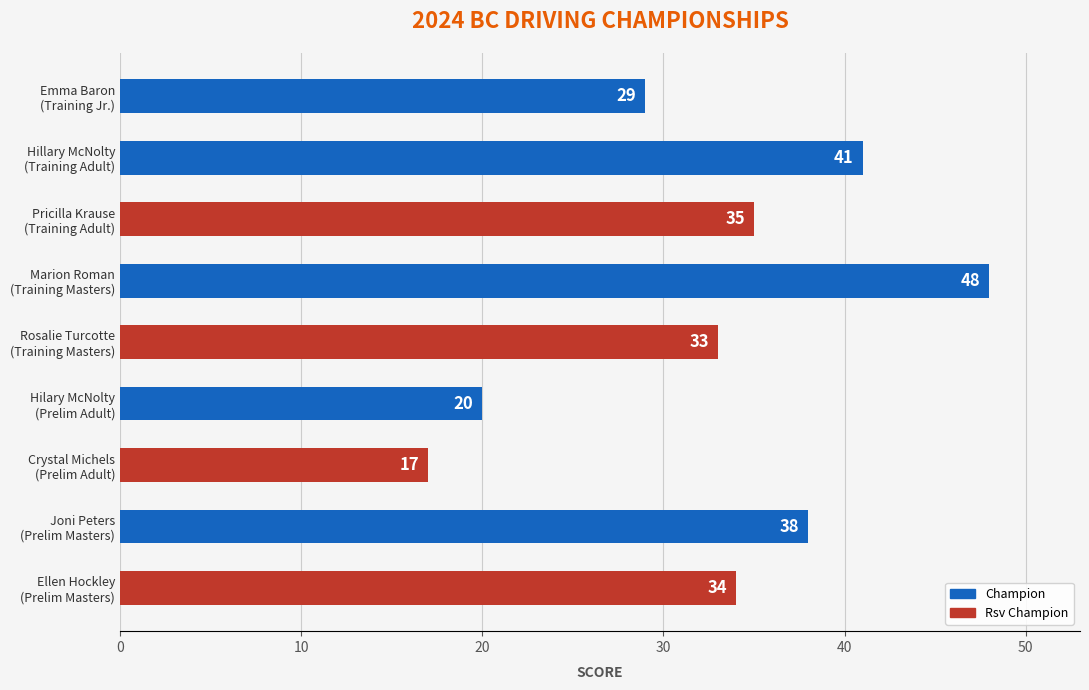

What is the difference between the maximum and minimum values?

31